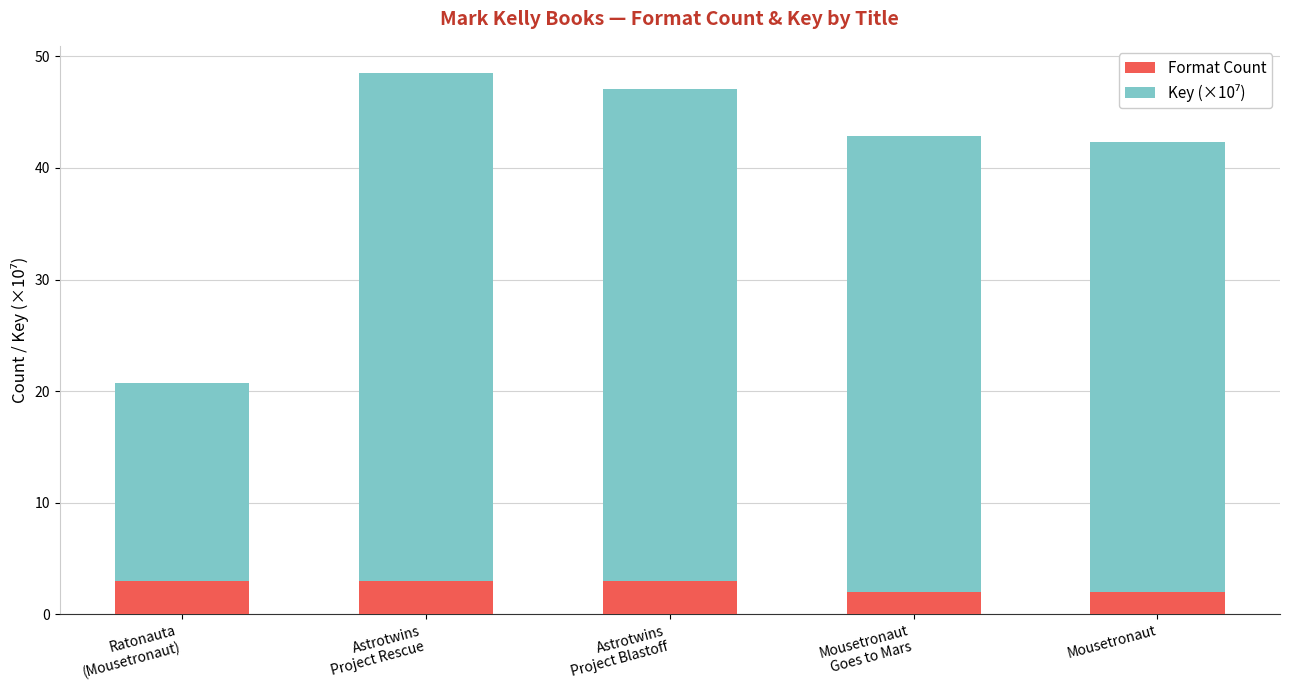

Does the chart contain any negative values?

No